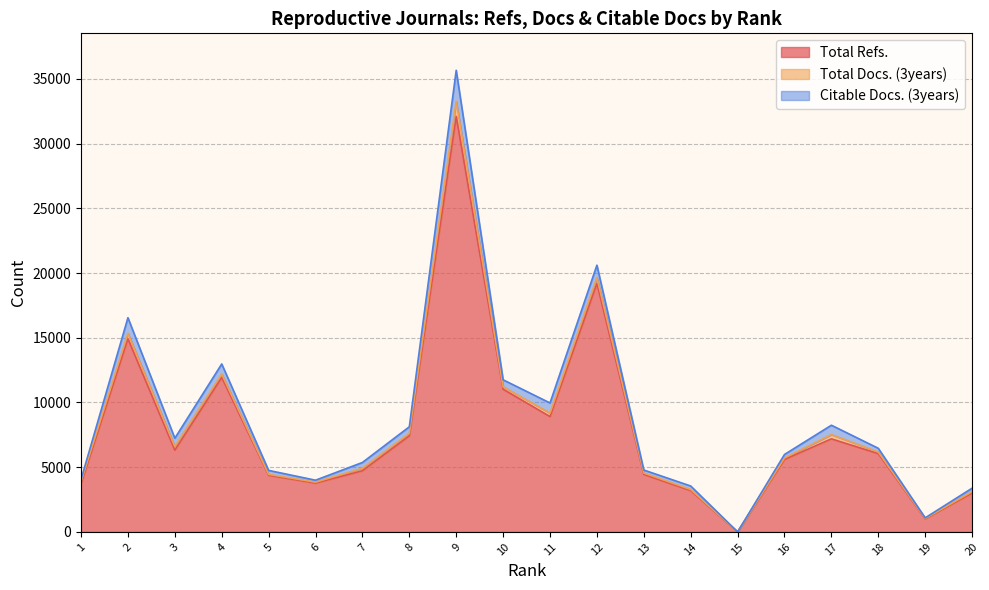

Where is Total Docs. (3years) nearest to the value 586?

12